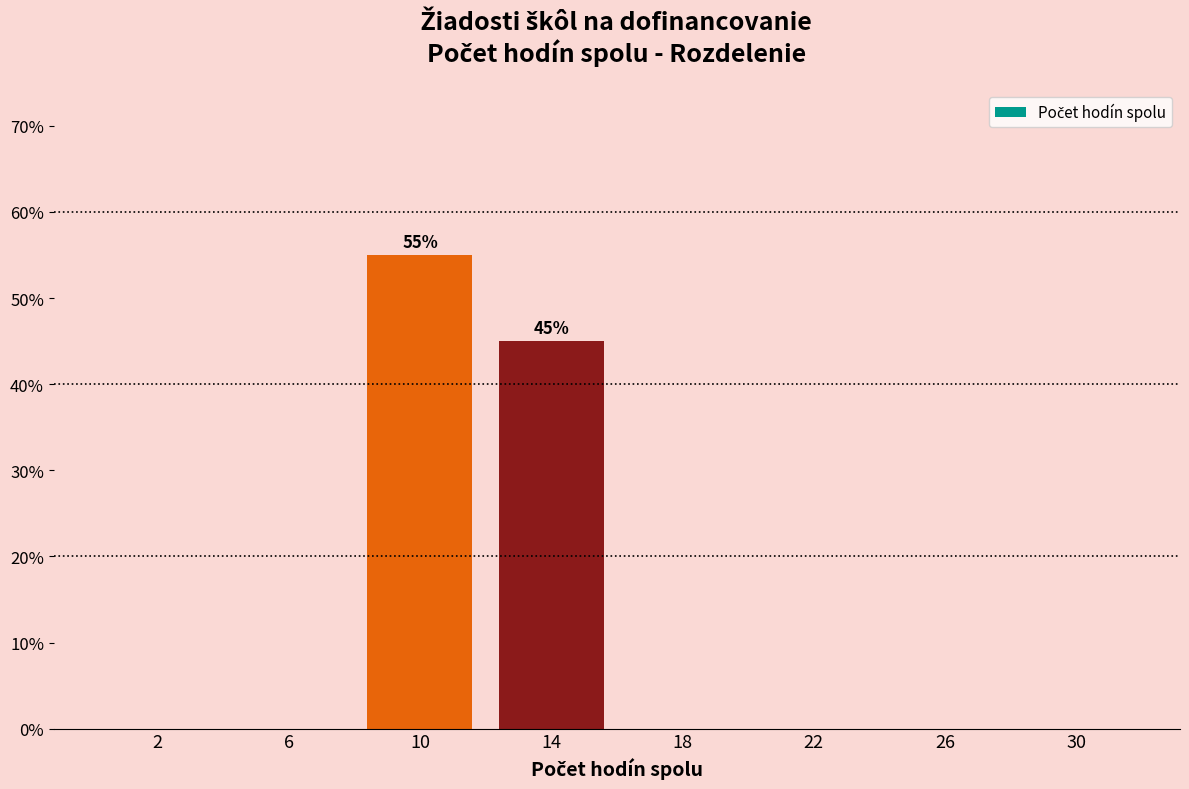

Over which range of the x-axis is the bar tallest?

8 to 12